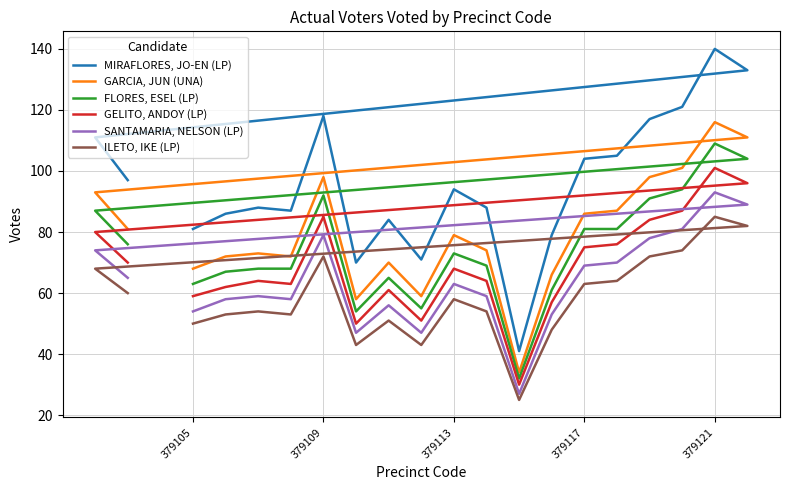

True or false: SANTAMARIA, NELSON (LP) and ILETO, IKE (LP) cross at least once.

False